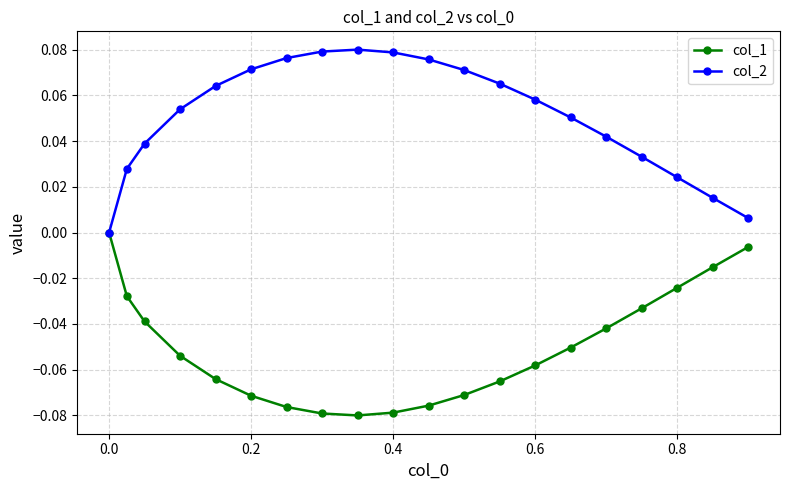

Rank the series by their average value, from lowest to highest.

col_1, col_2